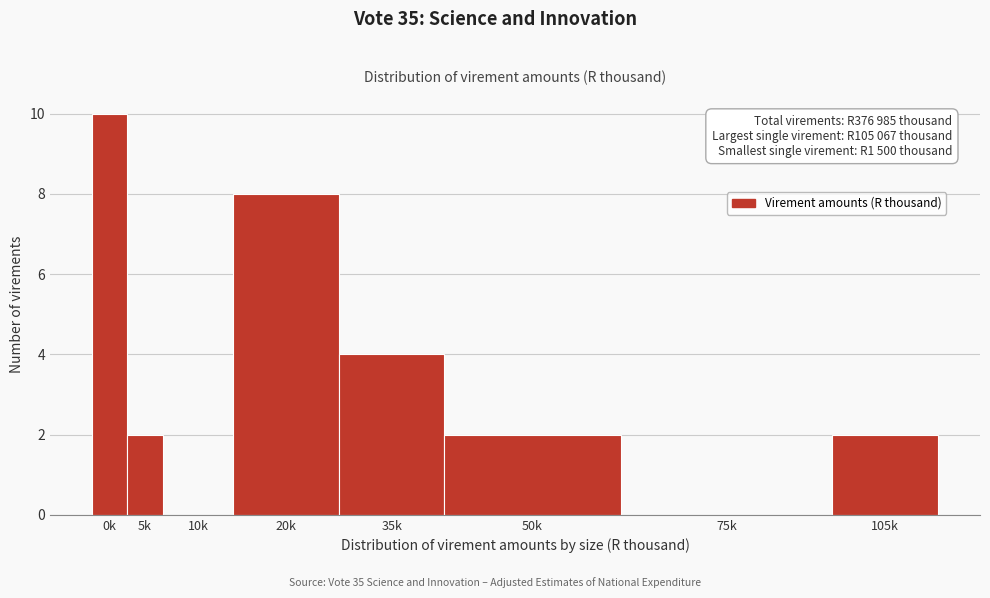

Reading left to right, what are all the values shown in this chart?

0k=10	5k=2	10k=0	20k=8	35k=4	50k=2	75k=0	105k=2